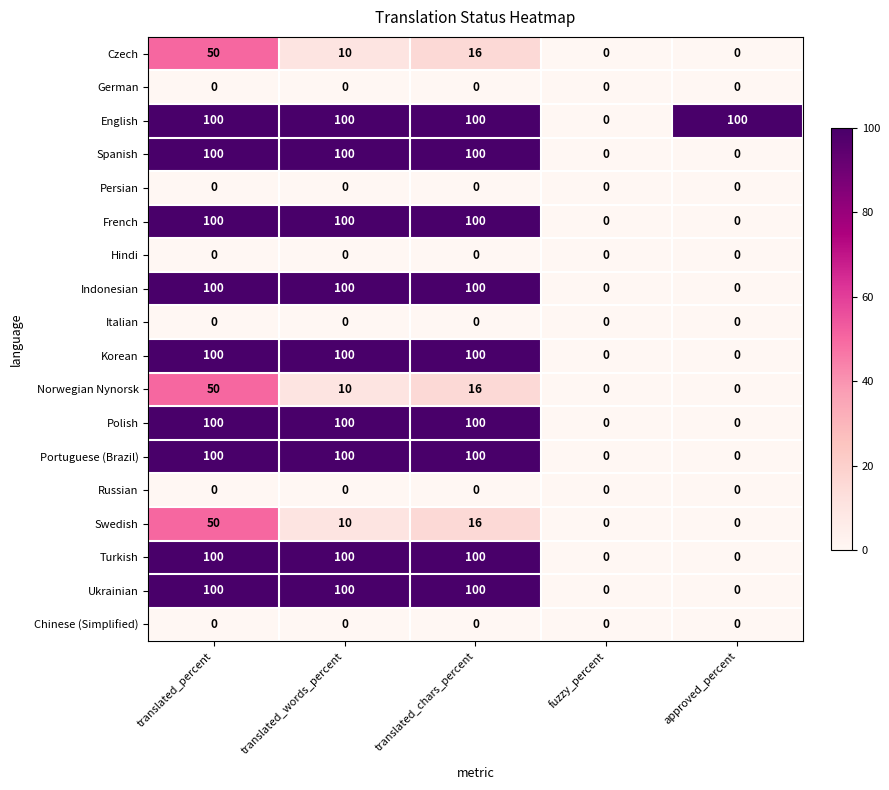

The value of Korean at translated_percent is 100. True or false?

True